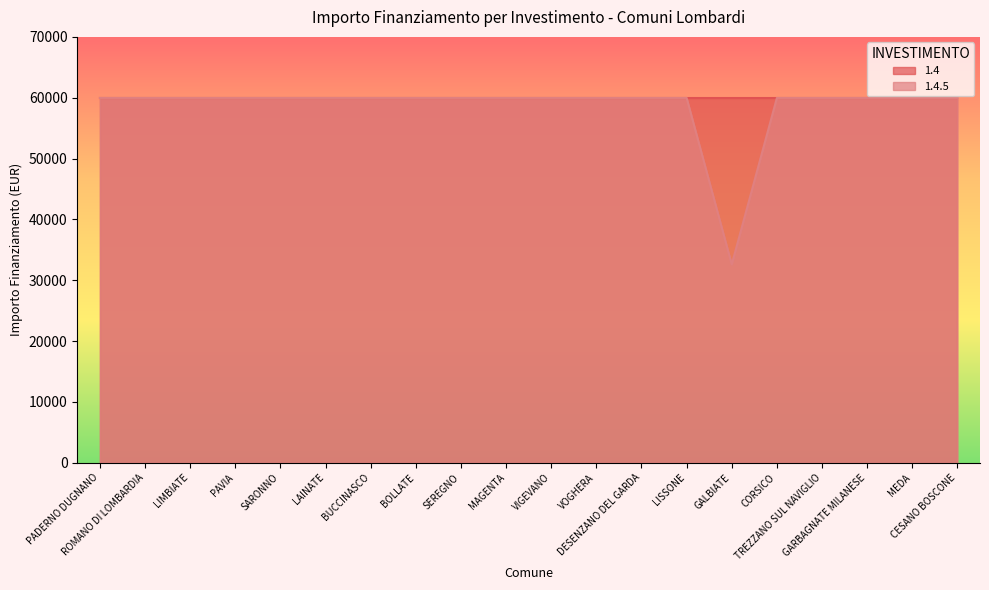

List the labels in order of value, smallest first.

GALBIATE, PADERNO DUGNANO, ROMANO DI LOMBARDIA, LIMBIATE, PAVIA, SARONNO, LAINATE, BUCCINASCO, BOLLATE, SEREGNO, MAGENTA, VIGEVANO, VOGHERA, DESENZANO DEL GARDA, LISSONE, CORSICO, TREZZANO SUL NAVIGLIO, GARBAGNATE MILANESE, MEDA, CESANO BOSCONE